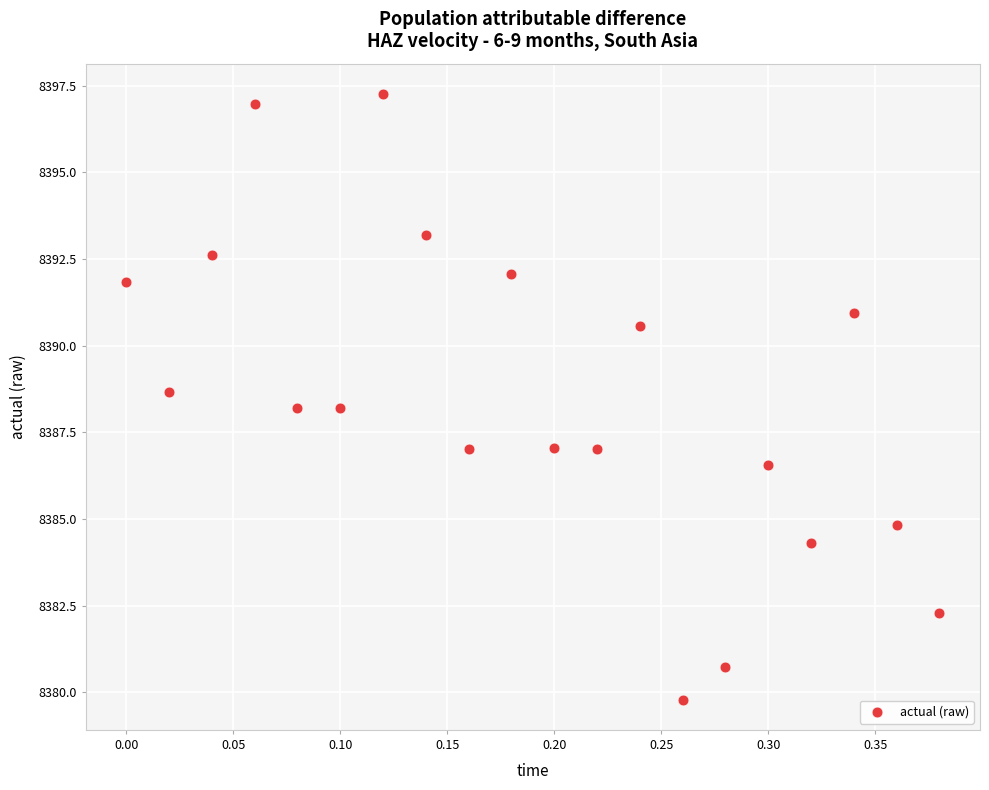

What is the range of X values (max minus min)?

0.4